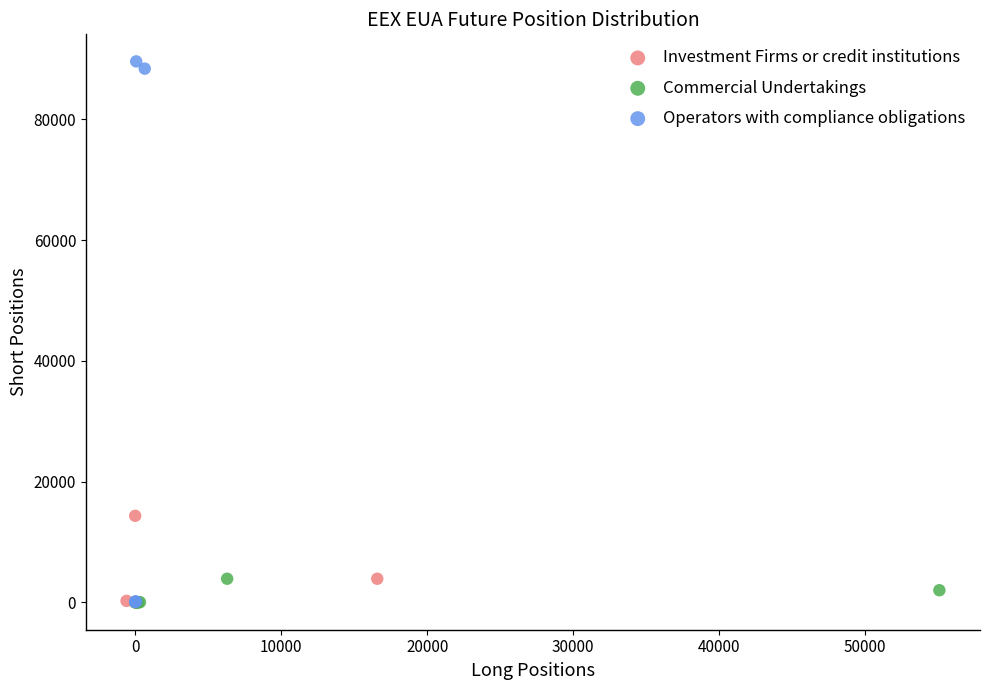

Which series has the largest Y range (max minus min)?

Operators with compliance obligations